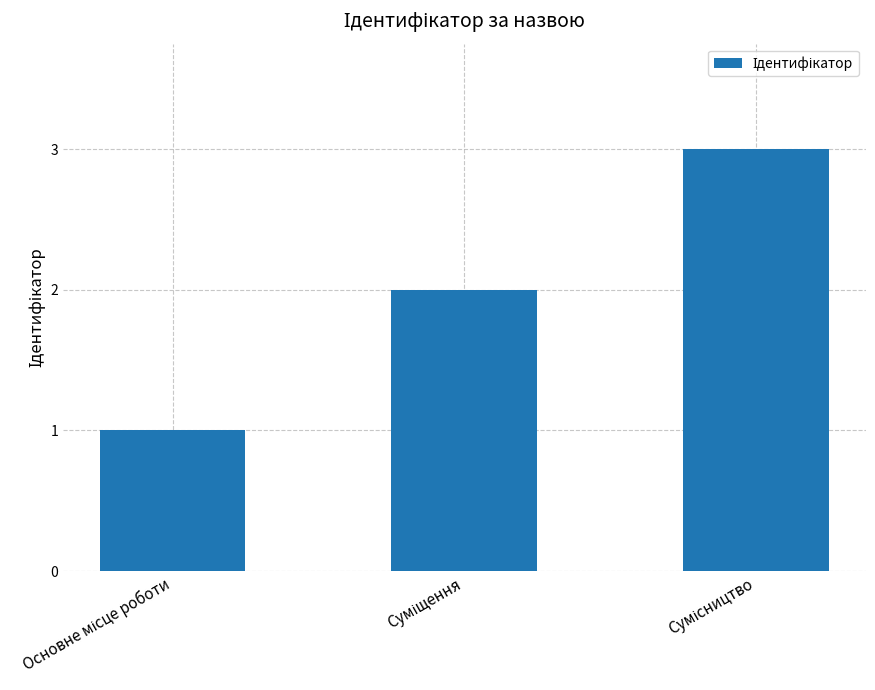

What is the difference between the maximum and minimum values?

2